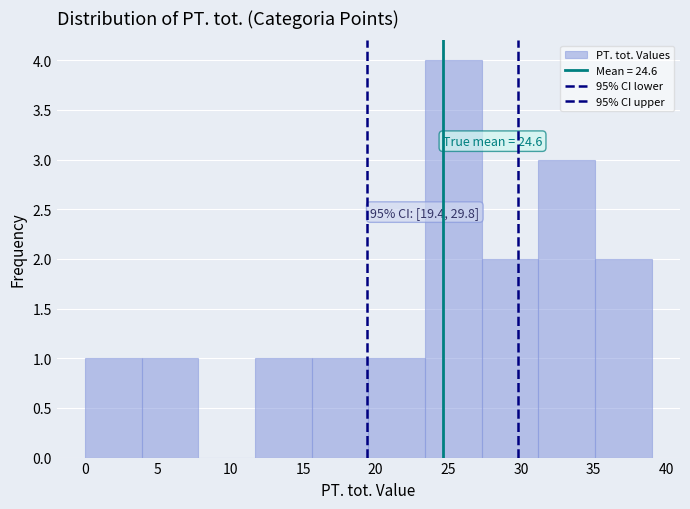

Over which range of the x-axis is the bar tallest?

23.4 to 27.3